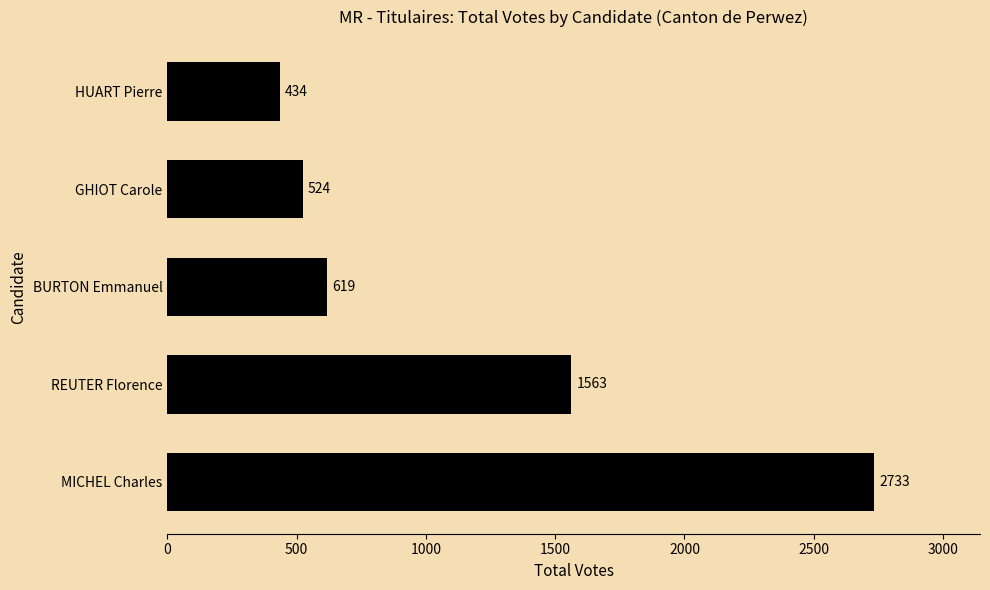

What is the average value?

1175